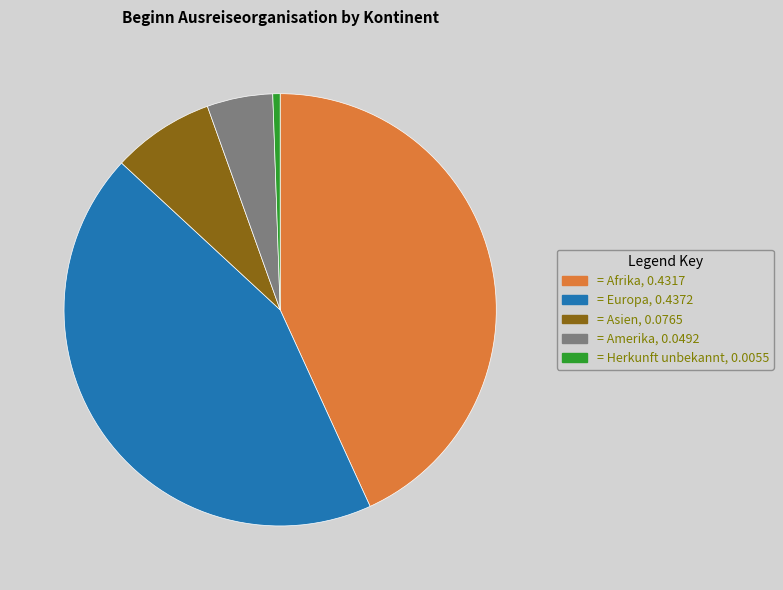

Does any single category account for the majority?

No